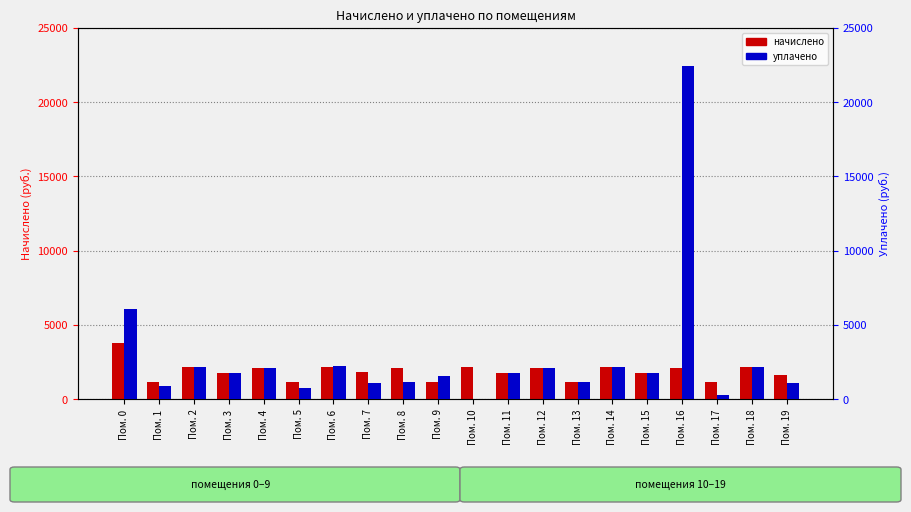

The начислено series shows 2506.7 at Пом. 7. True or false?

False